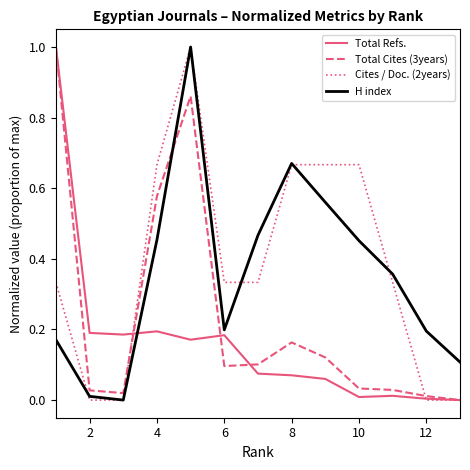

What is the maximum value for Total Refs.?

1.0